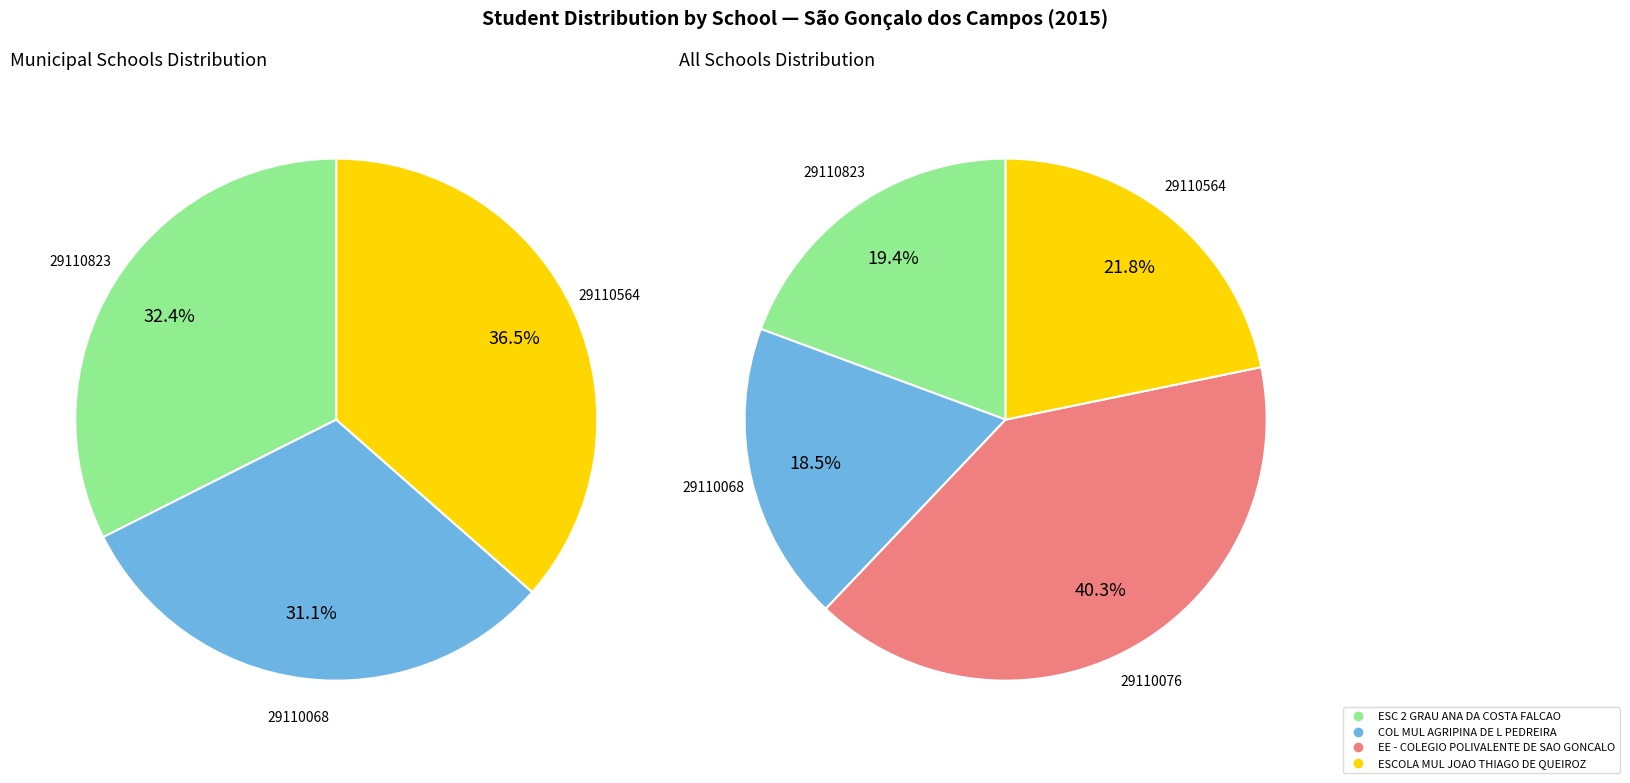

What is the total percentage of 29110564 and 29110076?

62.1%